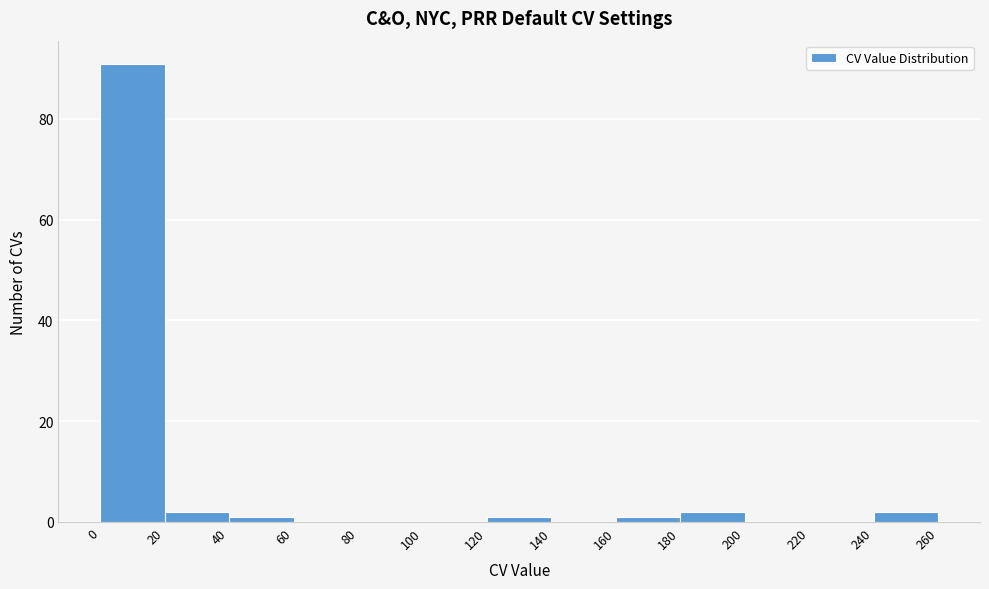

Reading left to right, list every bar in this chart as the range it spans on the x-axis followed by its height. The values are not printed on the chart, so give them approximately, as read against the axis.

0 to 20: 92
20 to 40: 2
40 to 60: under 2
60 to 80: 0
80 to 100: 0
100 to 120: 0
120 to 140: under 2
140 to 160: 0
160 to 180: under 2
180 to 200: 2
200 to 220: 0
220 to 240: 0
240 to 260: 2